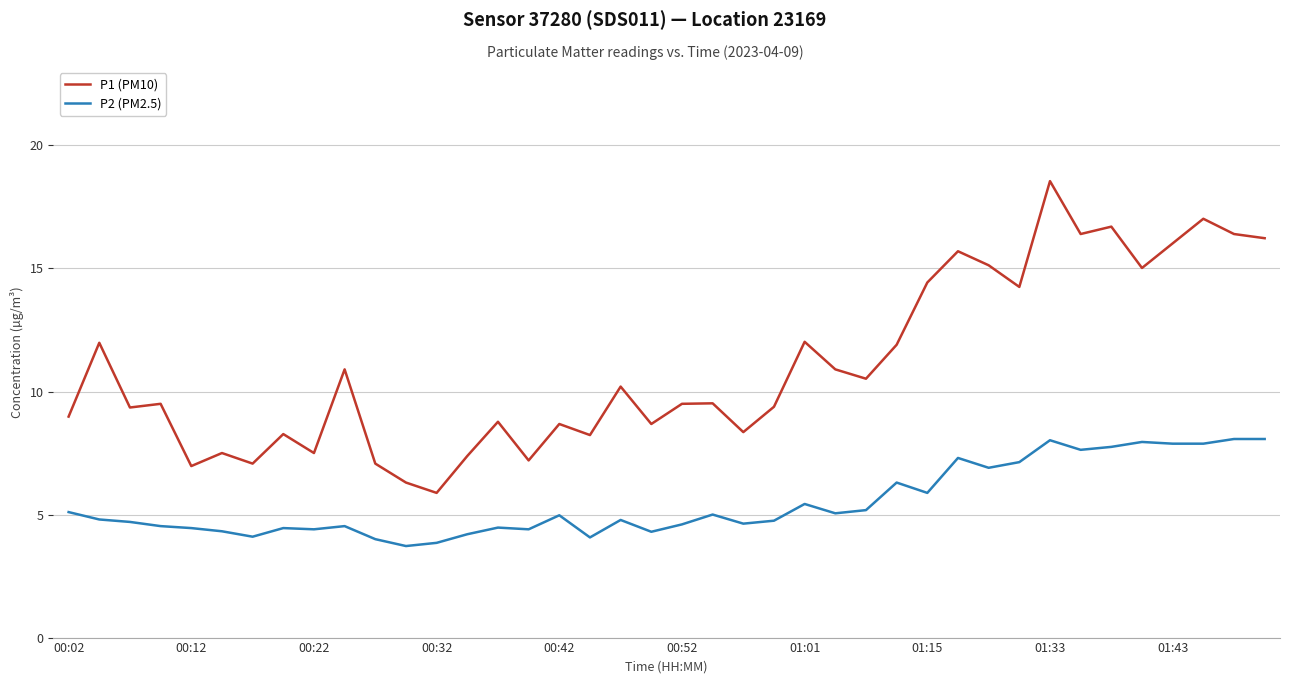

True or false: P1 (PM10) and P2 (PM2.5) intersect in this chart.

False